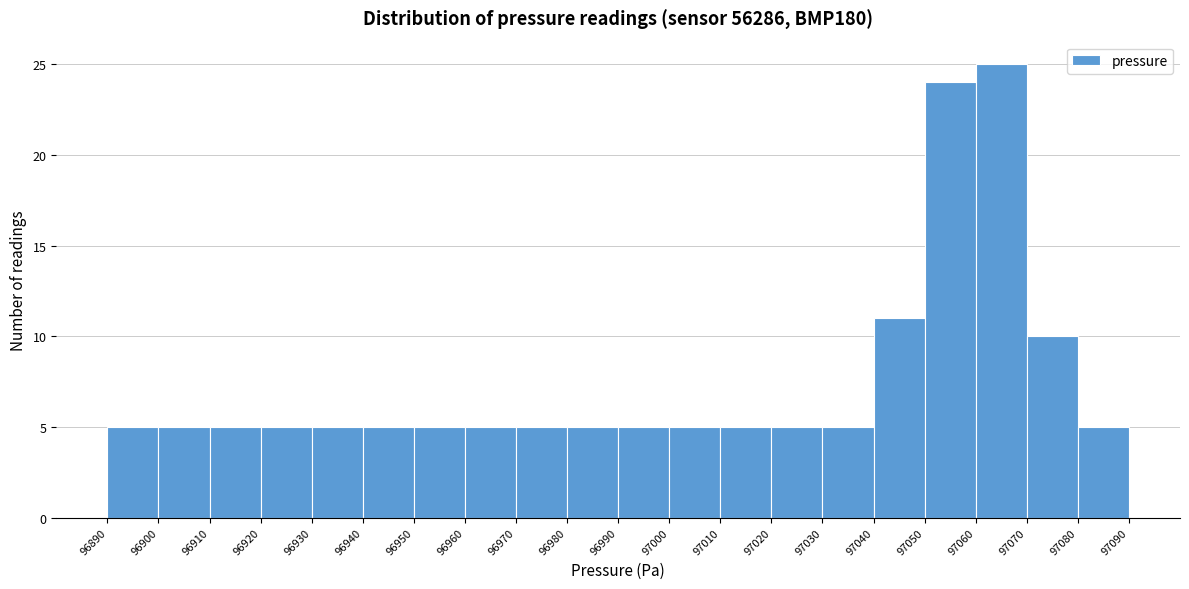

Over which range of the x-axis is the bar tallest?

97060 to 97070